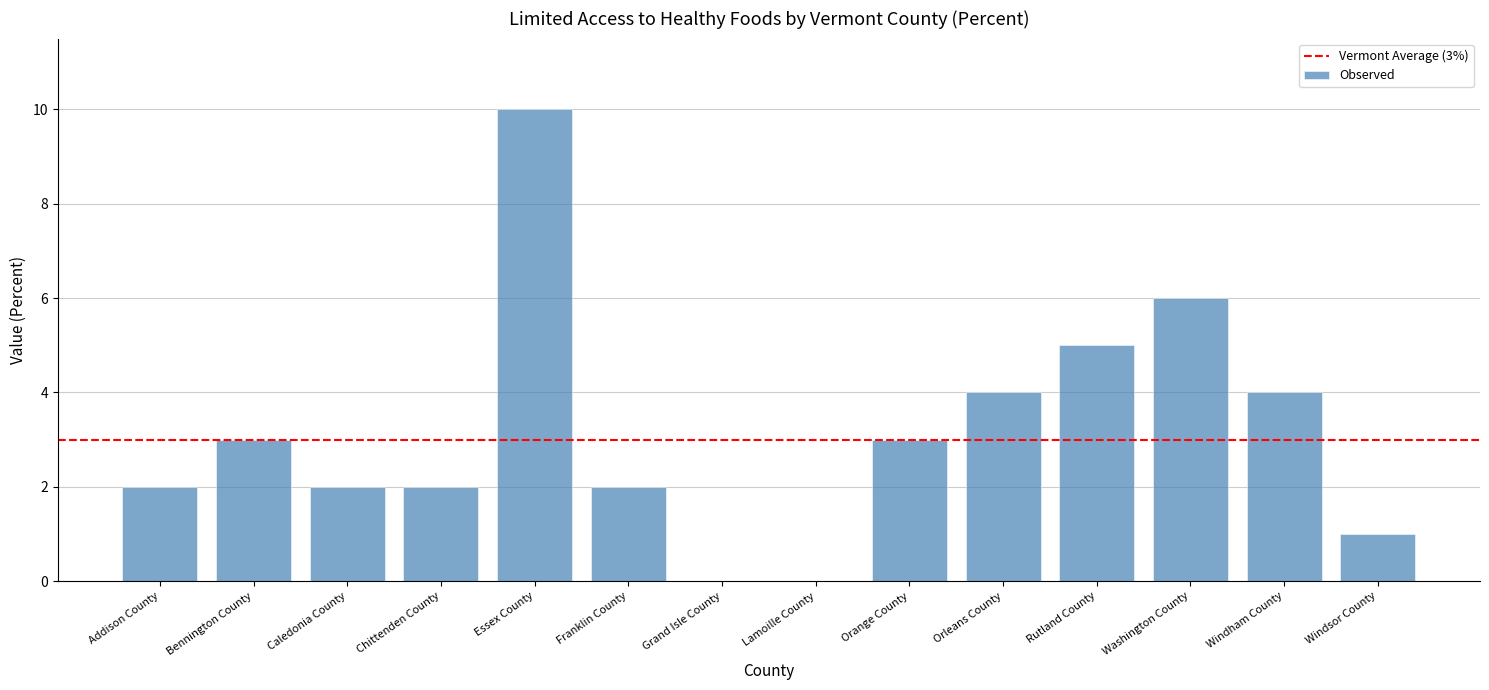

Reading left to right, list all the values displayed in this chart.

2	3	2	2	10	2	0	0	3	4	5	6	4	1